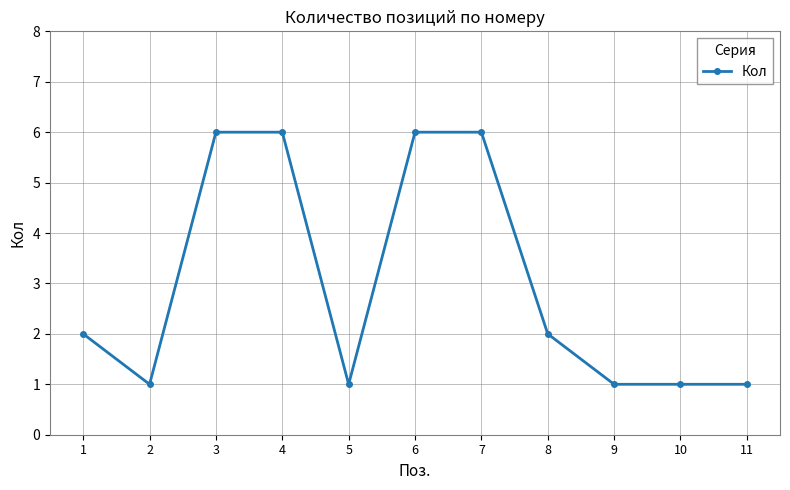

At which category does the data reach its first local valley?

2